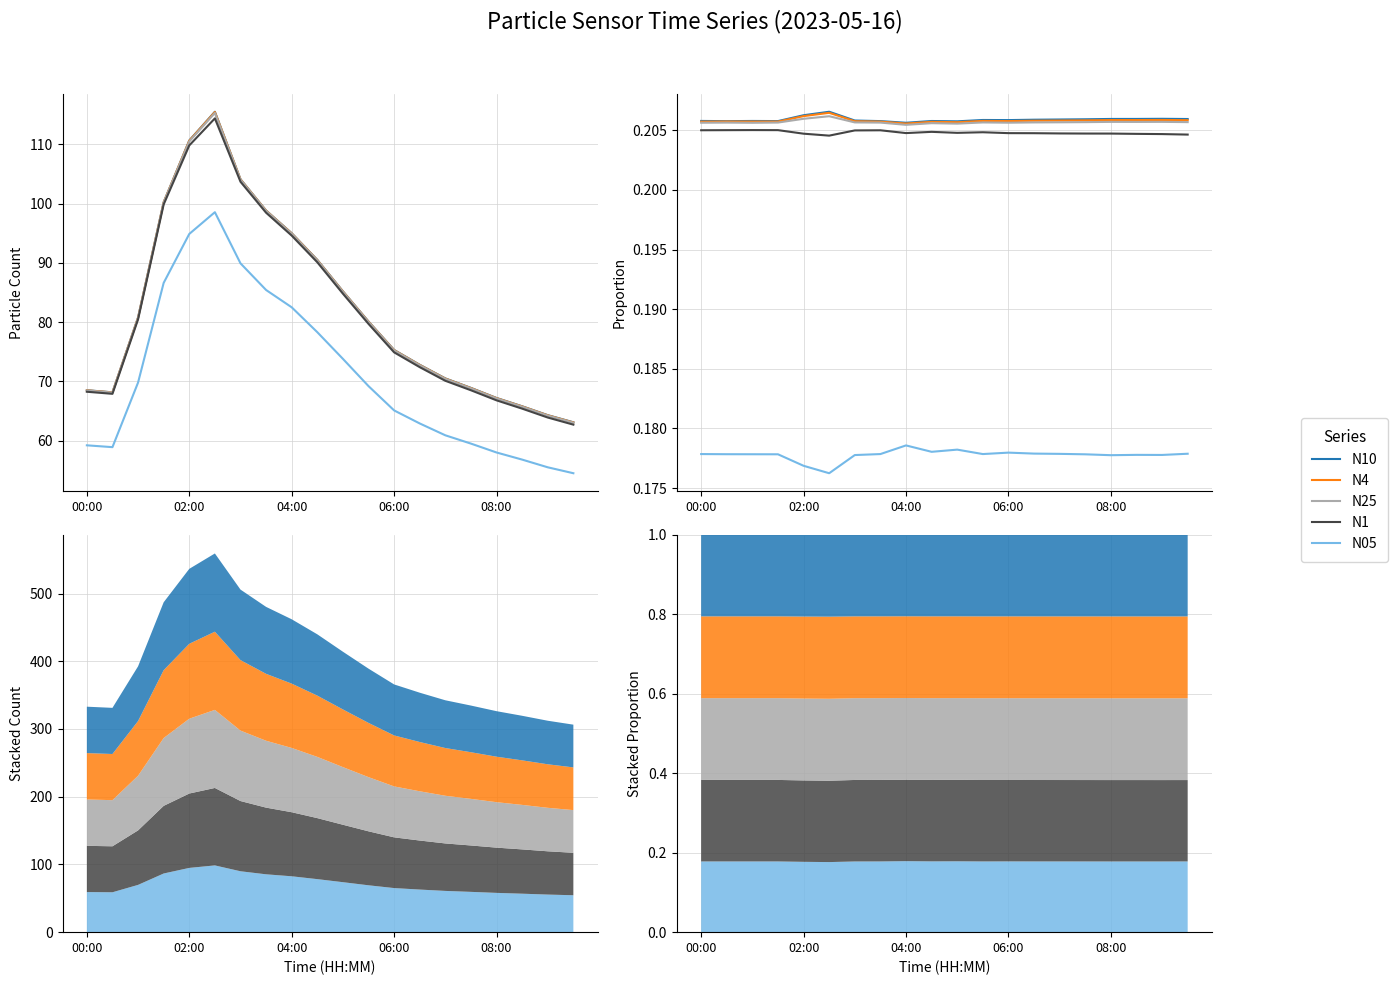

Is the value of N05 at 19 greater than the value of N1 at 9?

No